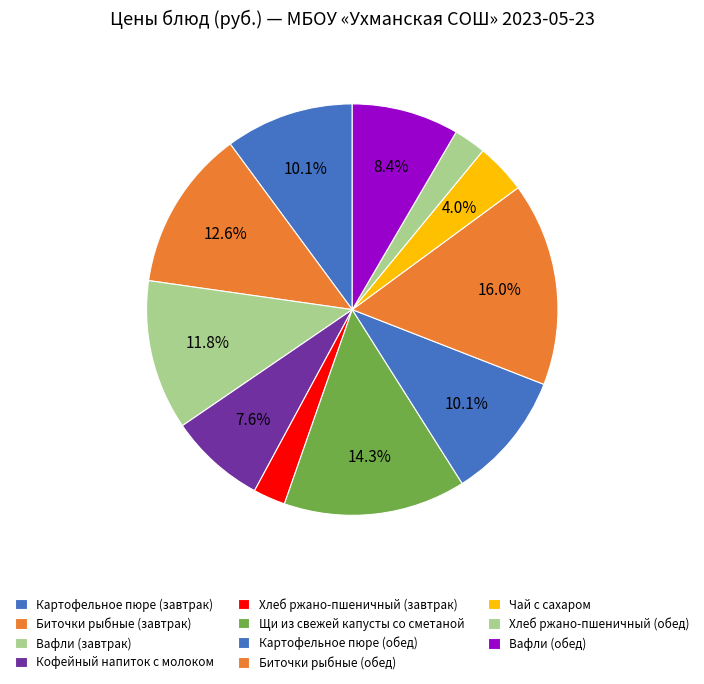

Rank the categories by value from lowest to highest.

Хлеб ржано-пшеничный (завтрак), Хлеб ржано-пшеничный (обед), Чай с сахаром, Кофейный напиток с молоком, Вафли (обед), Картофельное пюре (завтрак), Картофельное пюре (обед), Вафли (завтрак), Биточки рыбные (завтрак), Щи из свежей капусты со сметаной, Биточки рыбные (обед)